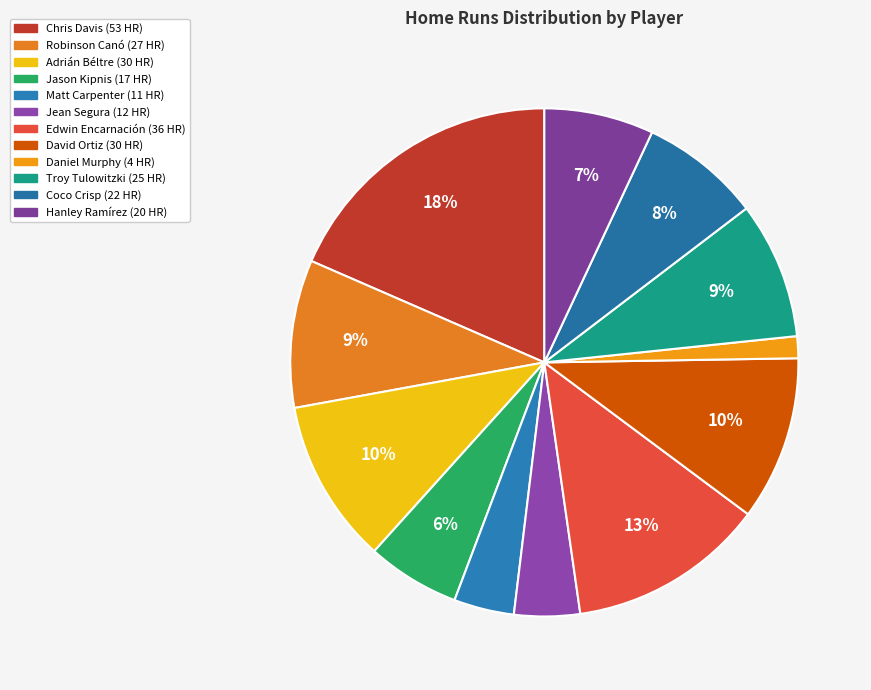

How many segments does this pie chart have?

12